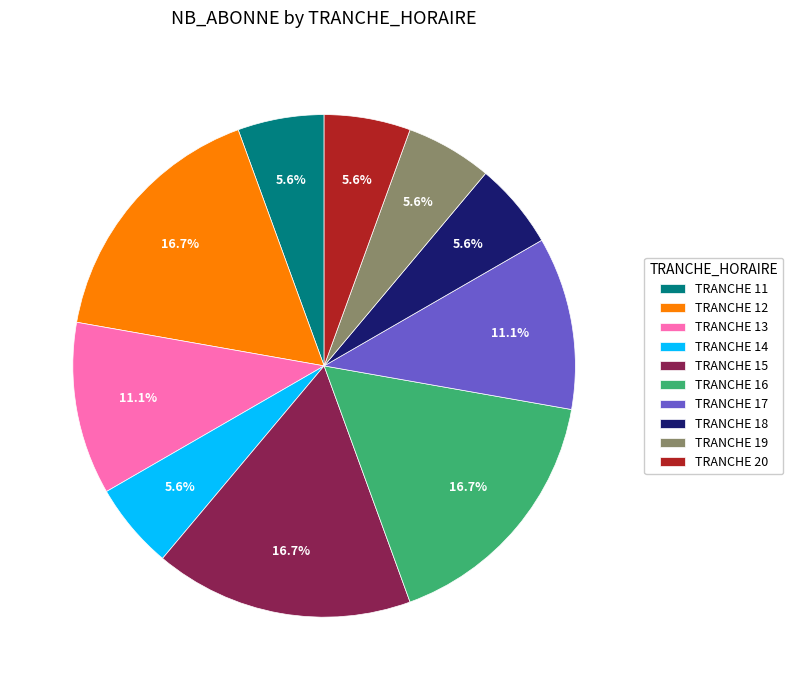

Does TRANCHE 12 represent more than half of the total?

No